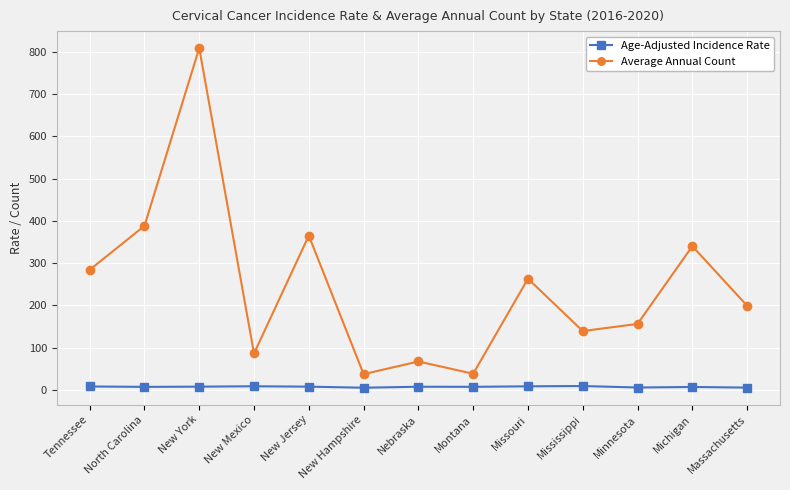

Rank the series by their maximum value, from highest to lowest.

Average Annual Count, Age-Adjusted Incidence Rate